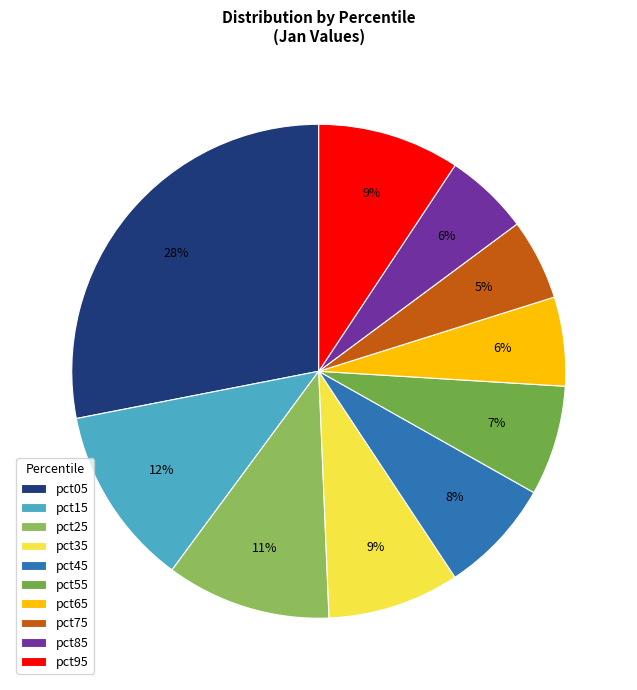

What portion of the pie excludes pct15?

88.2%